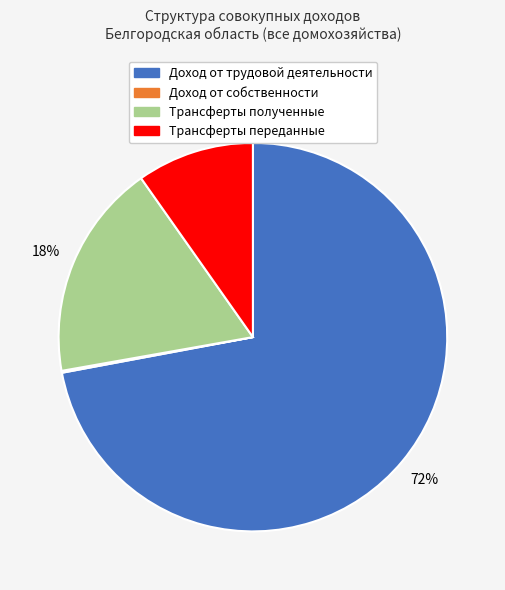

Is Доход от трудовой деятельности the majority of the pie?

Yes